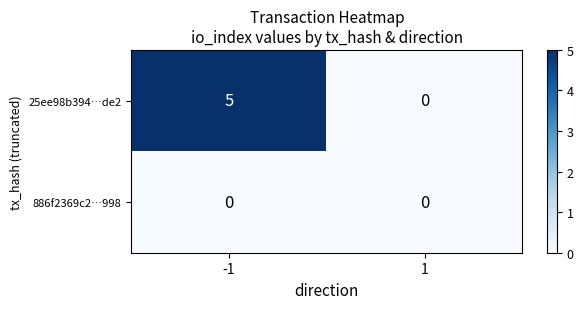

Is the value of 25ee98b394…de2 at -1 greater than the value of 886f2369c2…998 at 1?

Yes